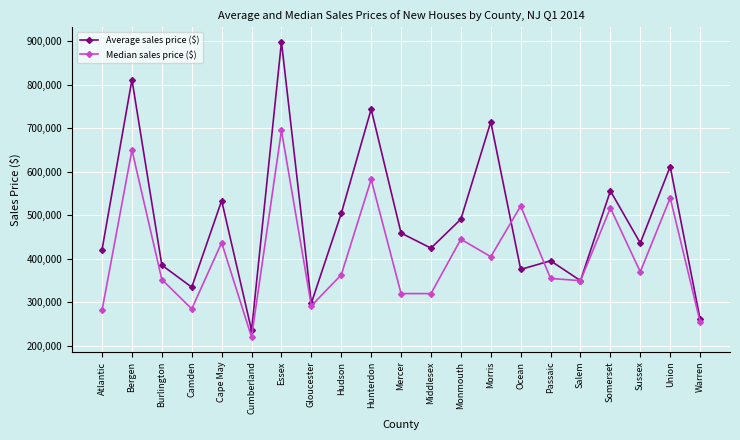

What is the difference between the highest and lowest values at Somerset?

39290.0